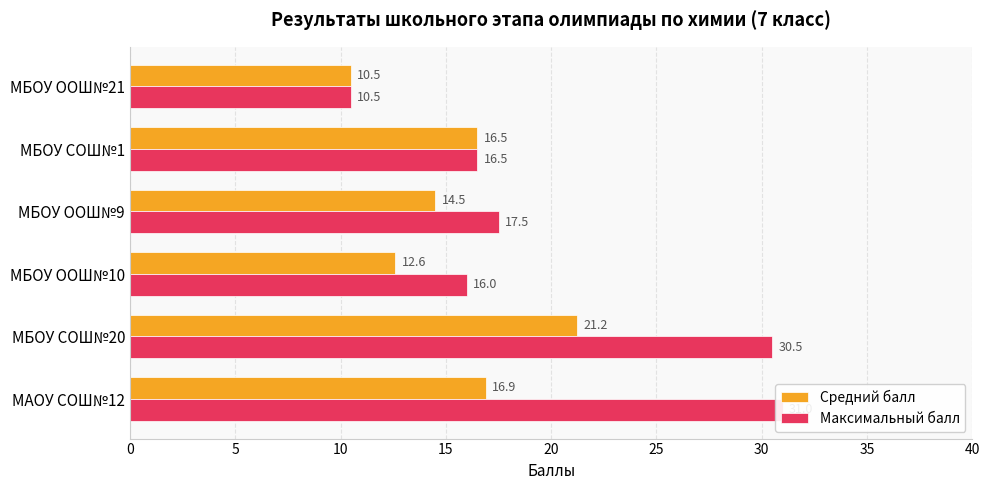

Reading left to right, list all the values displayed in this chart.

Средний балл: 16.9	21.2	12.6	14.5	16.5	10.5
Максимальный балл: 31.0	30.5	16.0	17.5	16.5	10.5